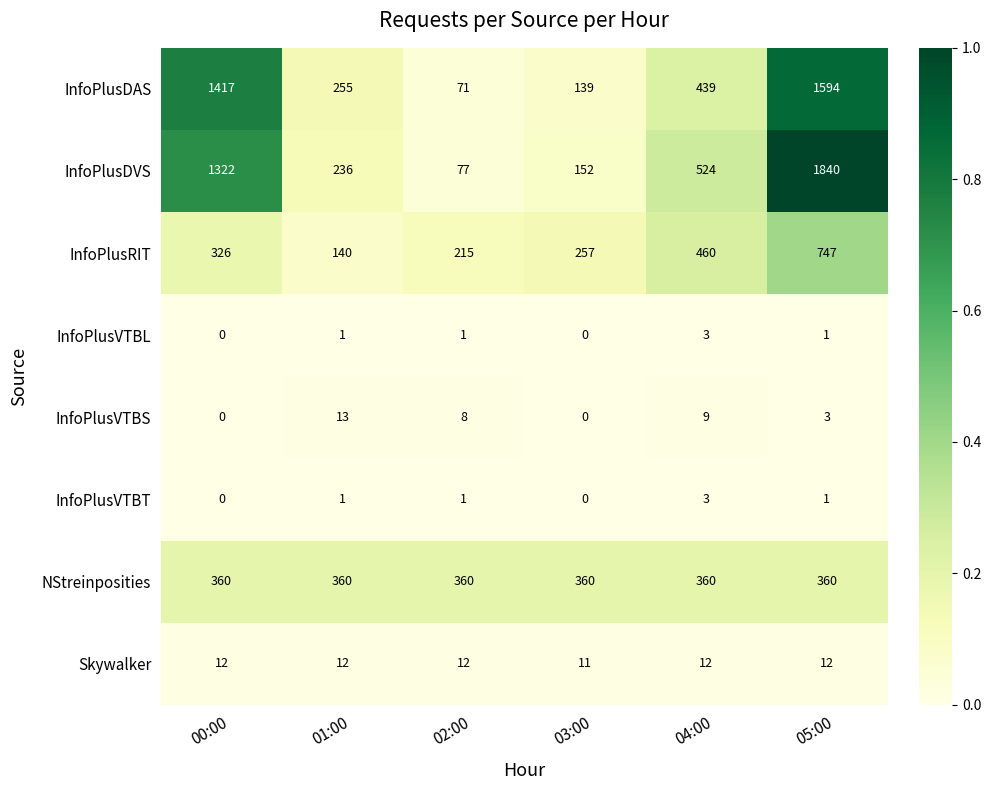

Which category has the lowest value in the InfoPlusRIT series?

01:00